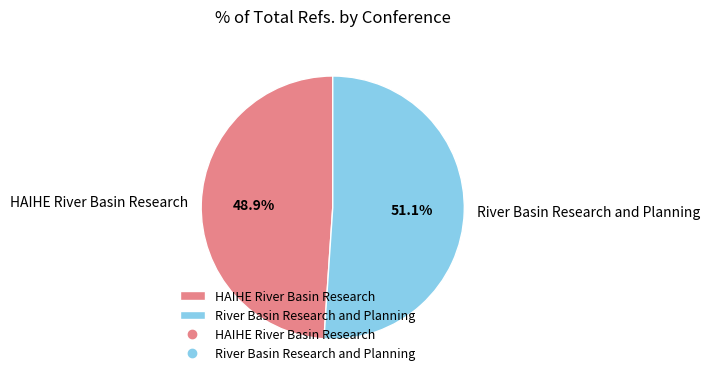

What percentage is the HAIHE River Basin Research slice, to the nearest percent?

49%